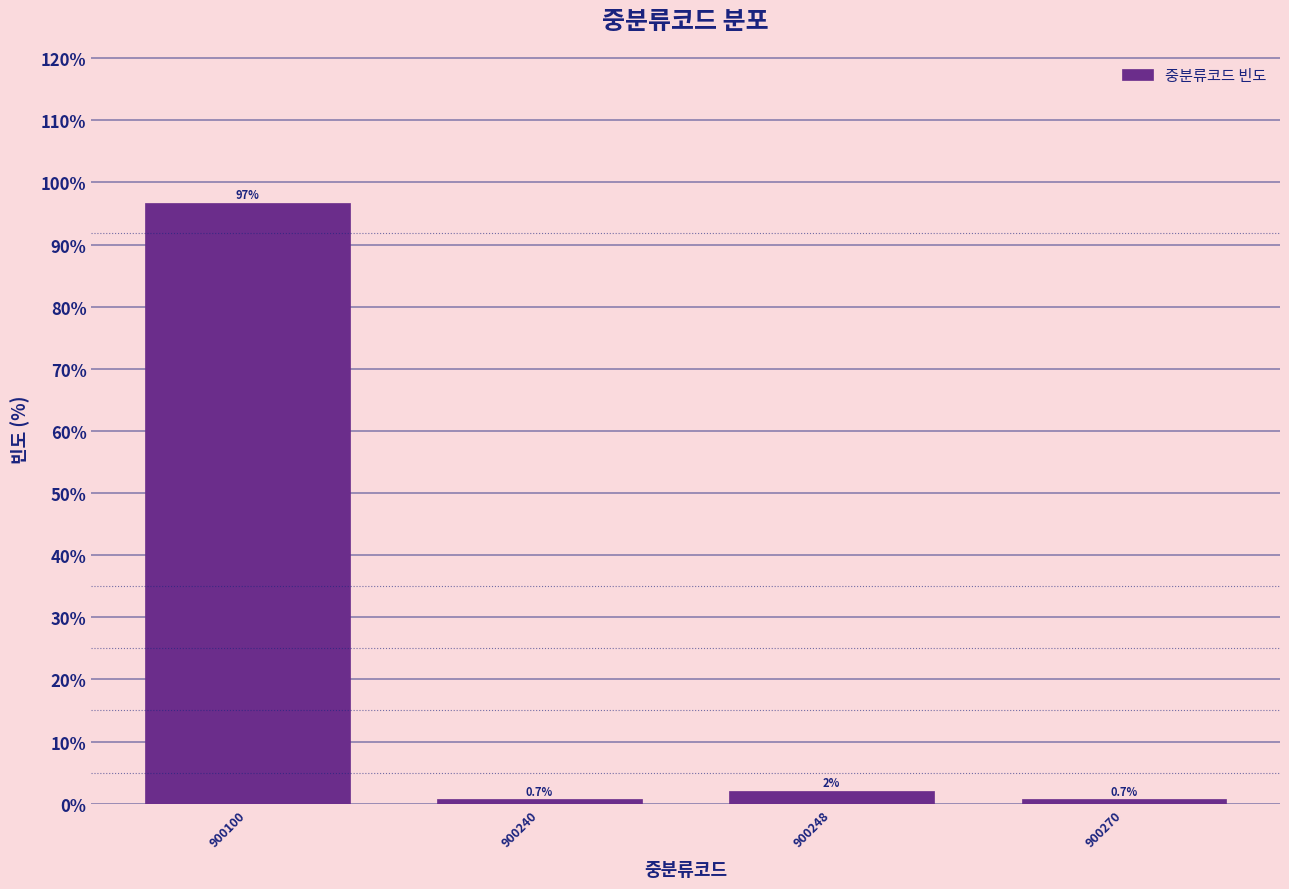

Reading left to right, transcribe all the data shown in this chart.

96.7	0.7	2.0	0.7